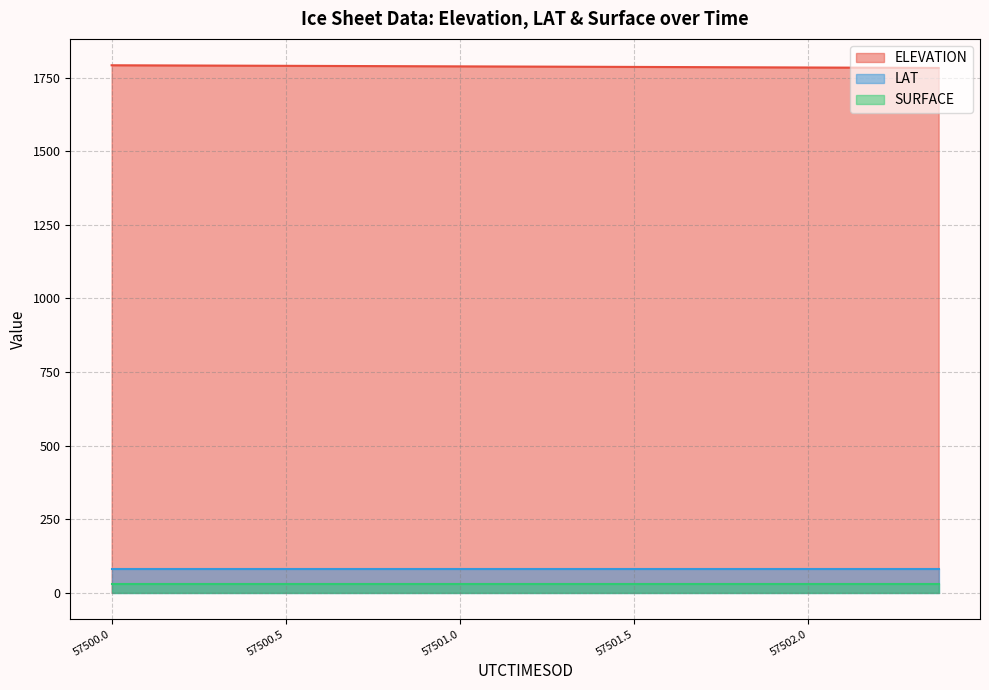

Which series has the largest total across all categories?

ELEVATION